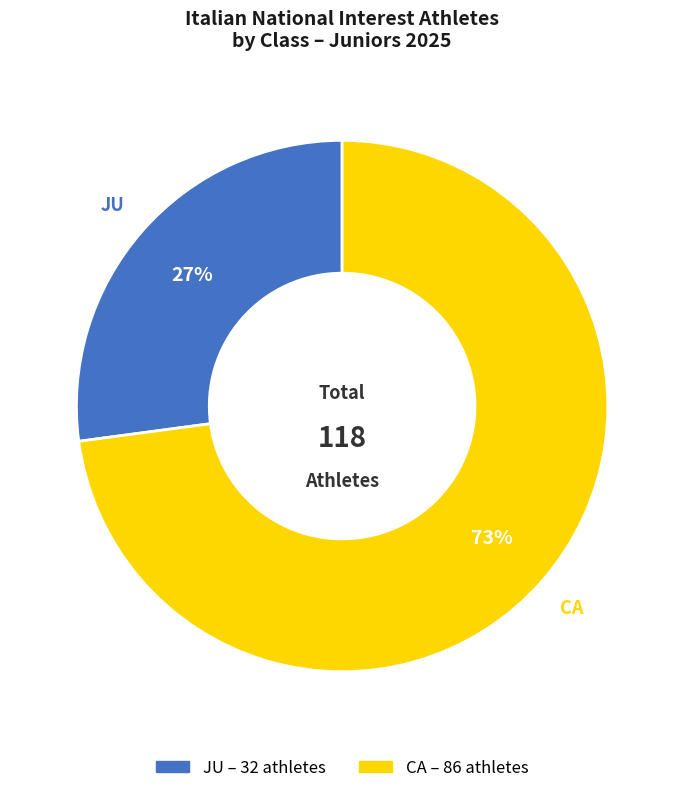

How many slices are in this pie chart?

2